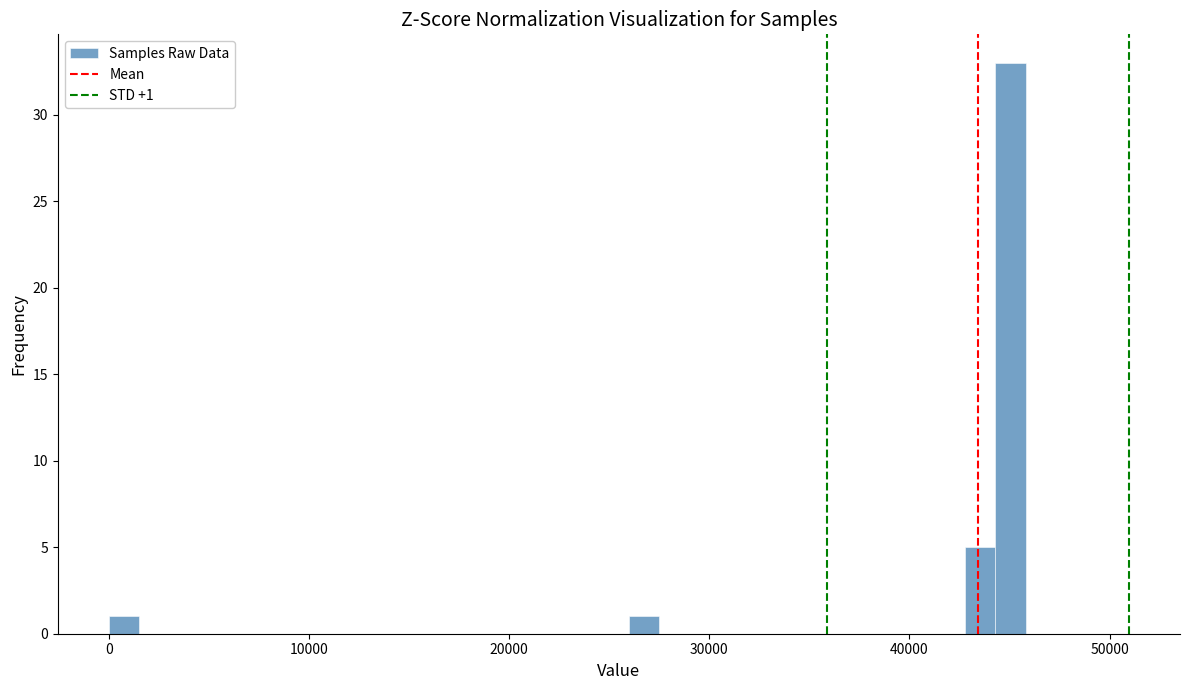

Around what value on the x-axis is the tallest bar? Give the approximate position of its centre, as read against the axis.

45000